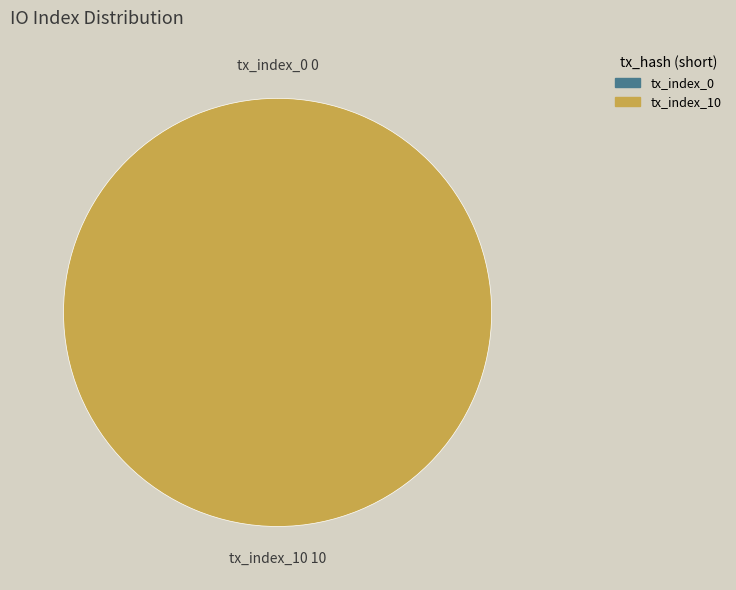

Which slice represents more than half of the pie?

tx_index_10